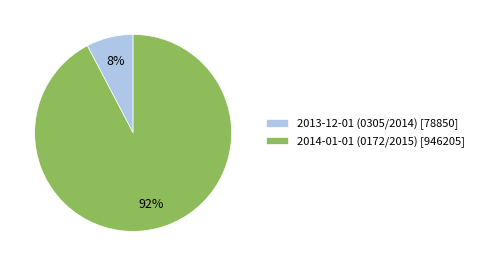

Combined, do 2013-12-01 (0305/2014) [78850] and 2014-01-01 (0172/2015) [946205] account for over 50%?

Yes